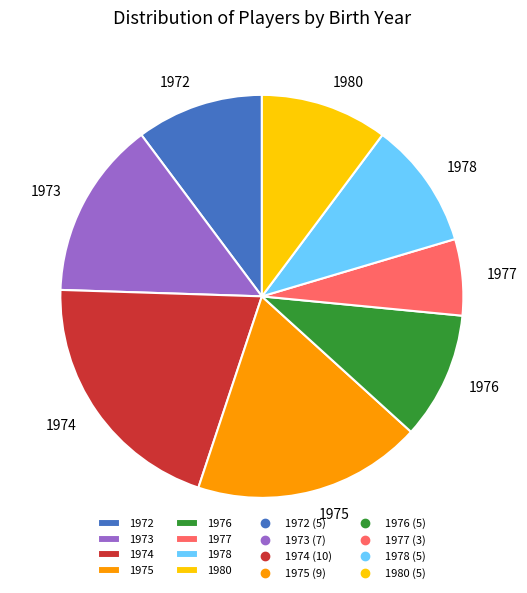

Which category has the smallest portion of the pie?

1977